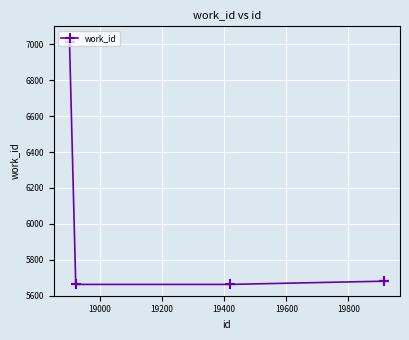

What is the average value?

5894